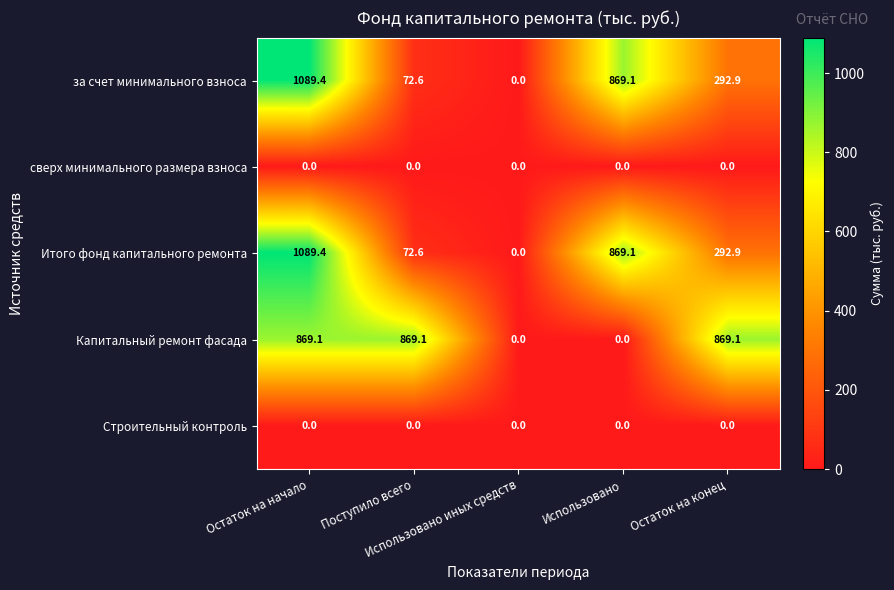

At how many categories does at least one series exceed 327?

4